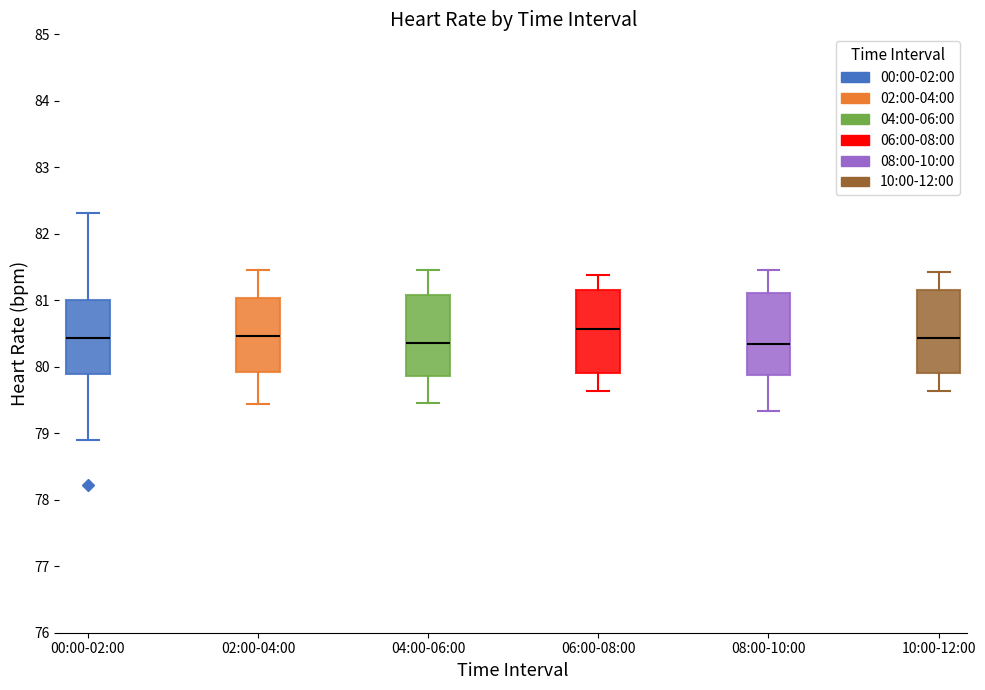

Reading left to right, read every box against the y-axis: the position of its median line, the range the box covers, and the ends of its whiskers. The values are not printed on the chart, so give them approximately, as read against the axis.

00:00-02:00: median 80.4, box 79.9 to 81.0, whiskers 78.9 to 82.3
02:00-04:00: median 80.5, box 79.9 to 81.0, whiskers 79.4 to 81.5
04:00-06:00: median 80.4, box 79.9 to 81.1, whiskers 79.5 to 81.5
06:00-08:00: median 80.6, box 79.9 to 81.1, whiskers 79.6 to 81.4
08:00-10:00: median 80.3, box 79.9 to 81.1, whiskers 79.3 to 81.5
10:00-12:00: median 80.4, box 79.9 to 81.2, whiskers 79.6 to 81.4